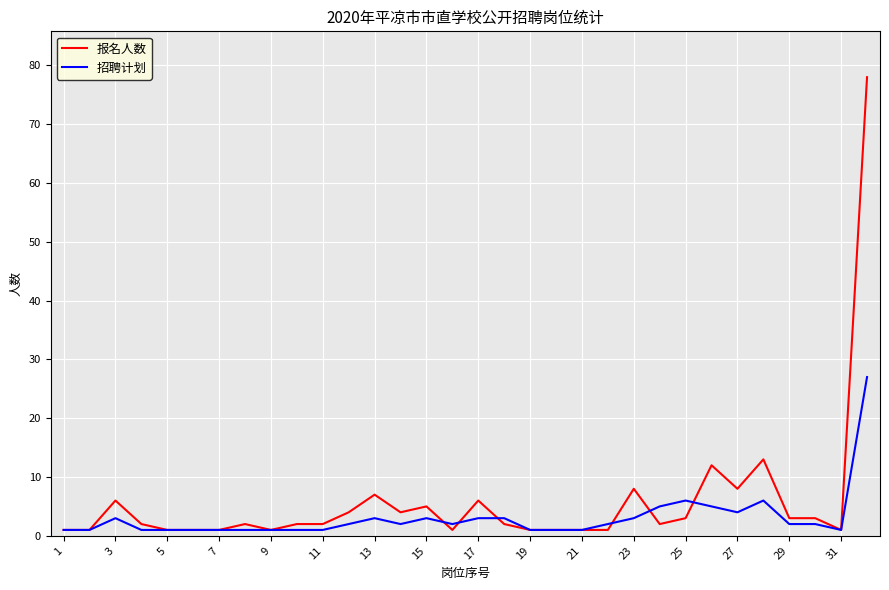

Which series has the largest total across all categories?

报名人数